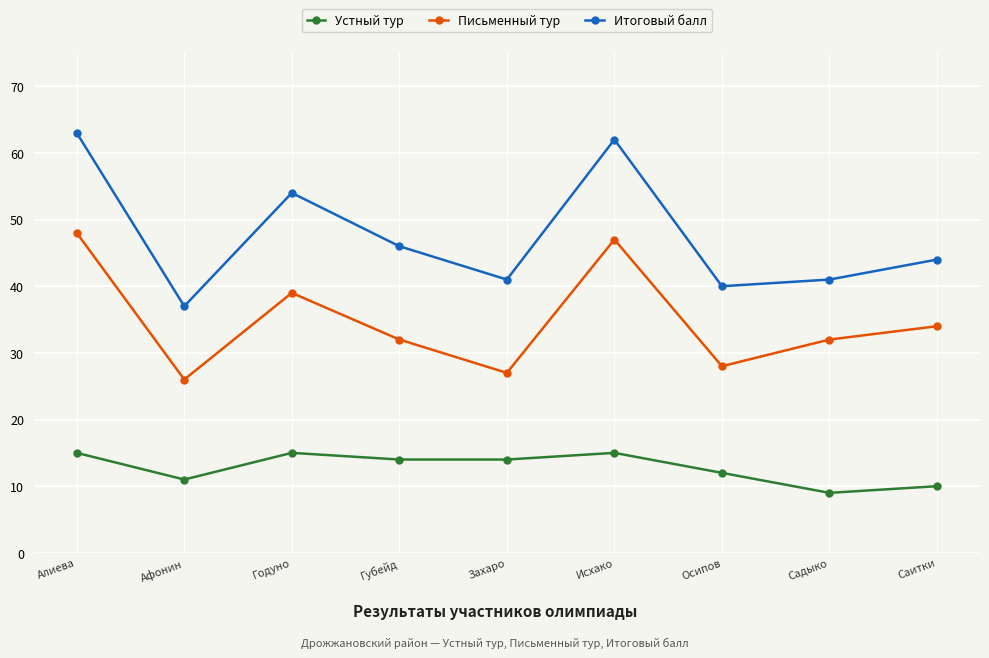

What is the total value across all series at Афонин?

74